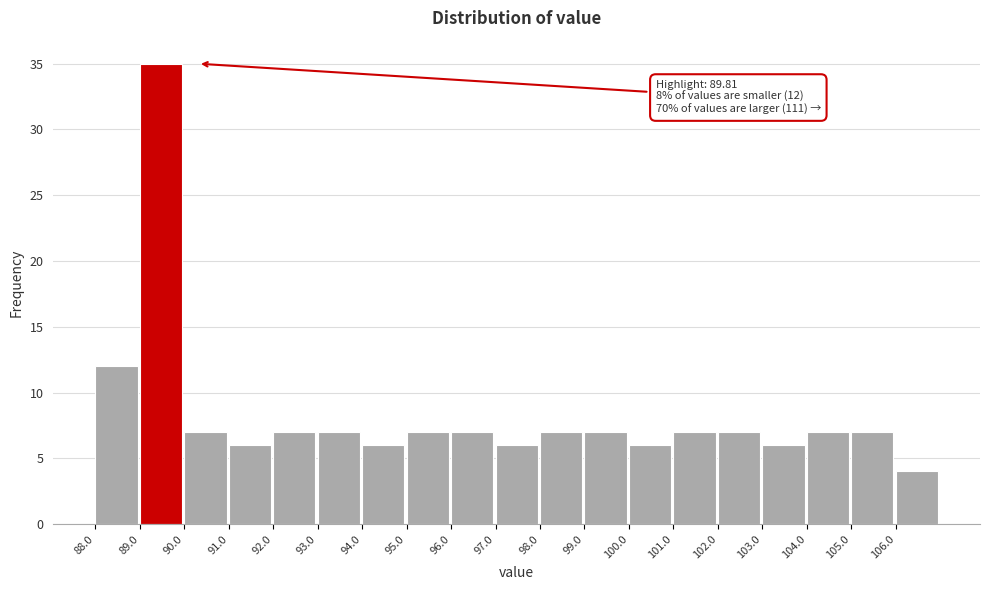

Which range on the x-axis has the tallest bar?

89 to 90